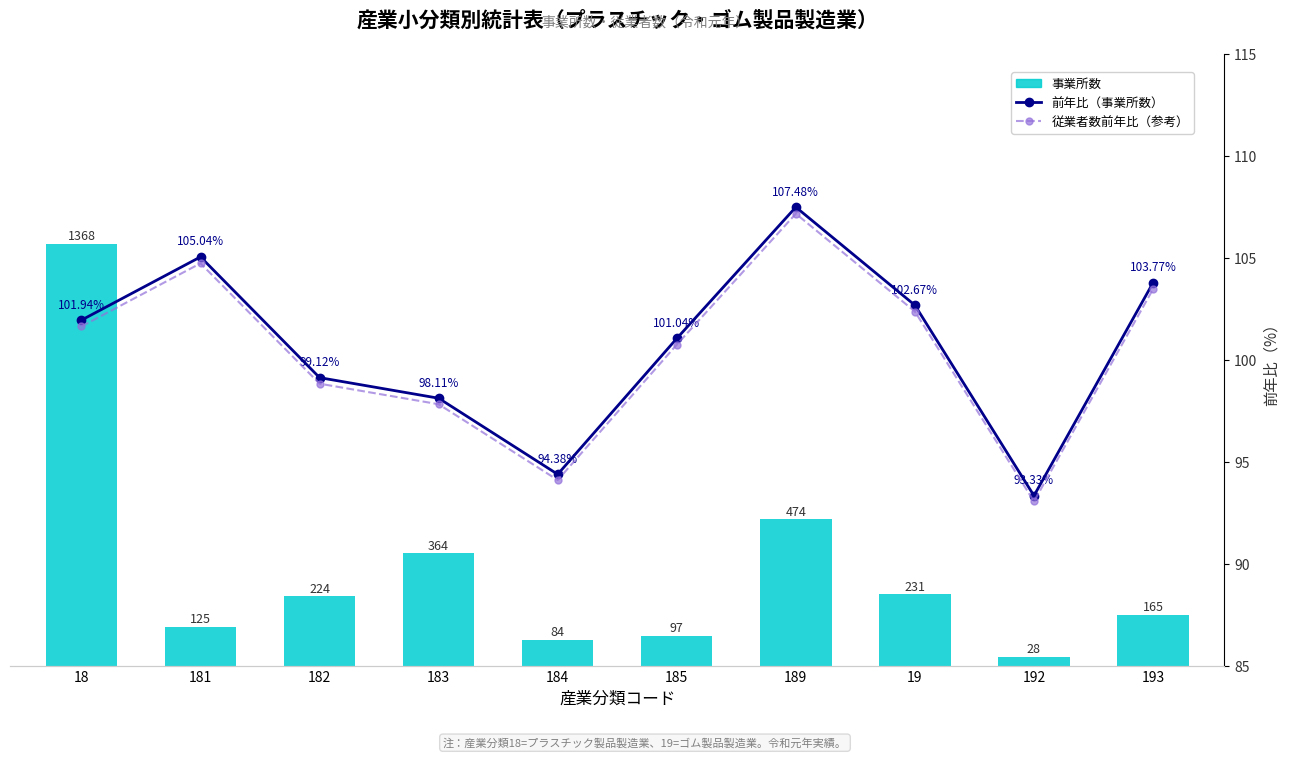

What is the label of the 8th bar from the left?

19